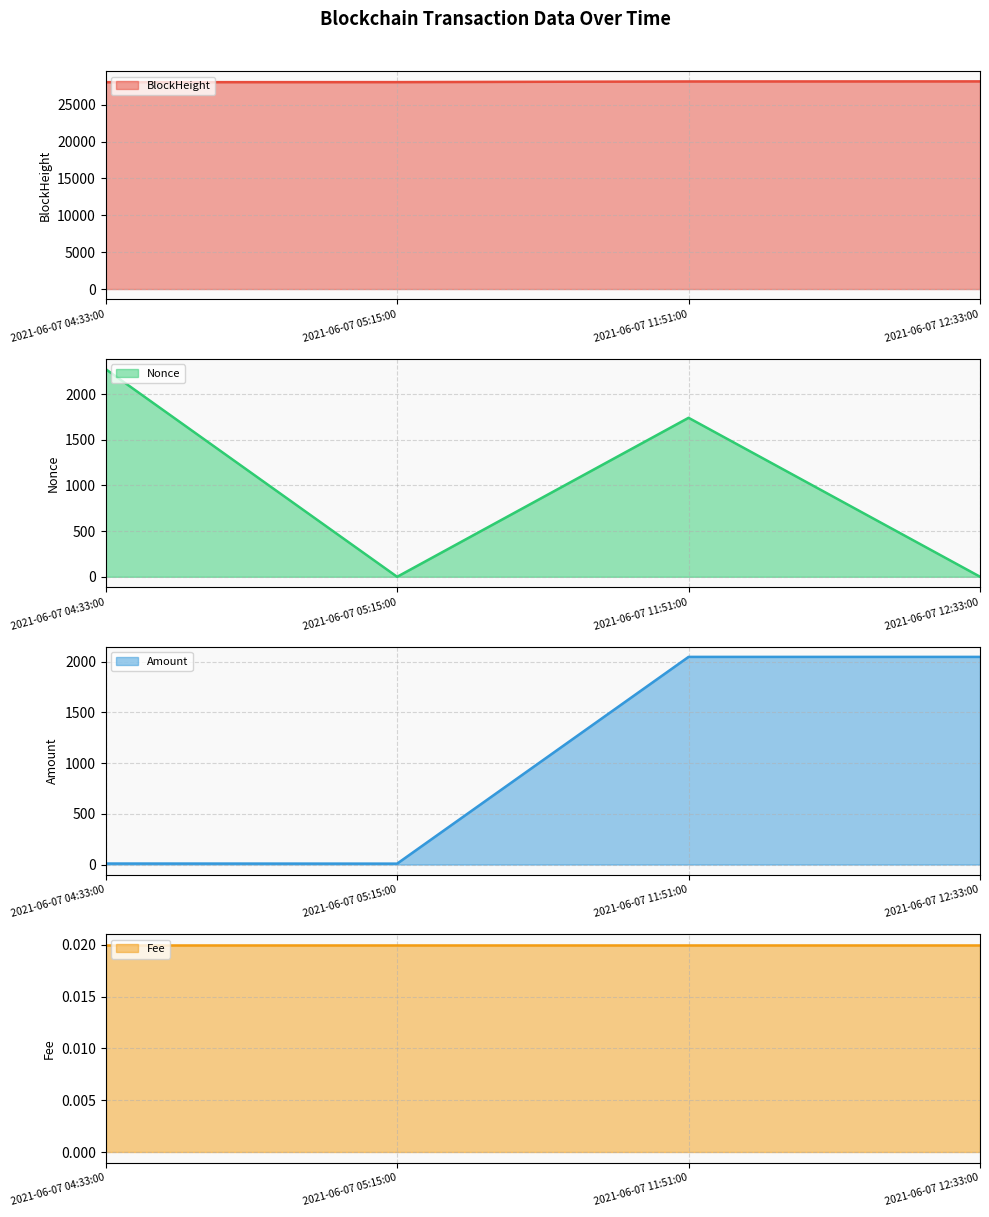

At which category does Amount reach its first local valley?

2021-06-07 05:15:00